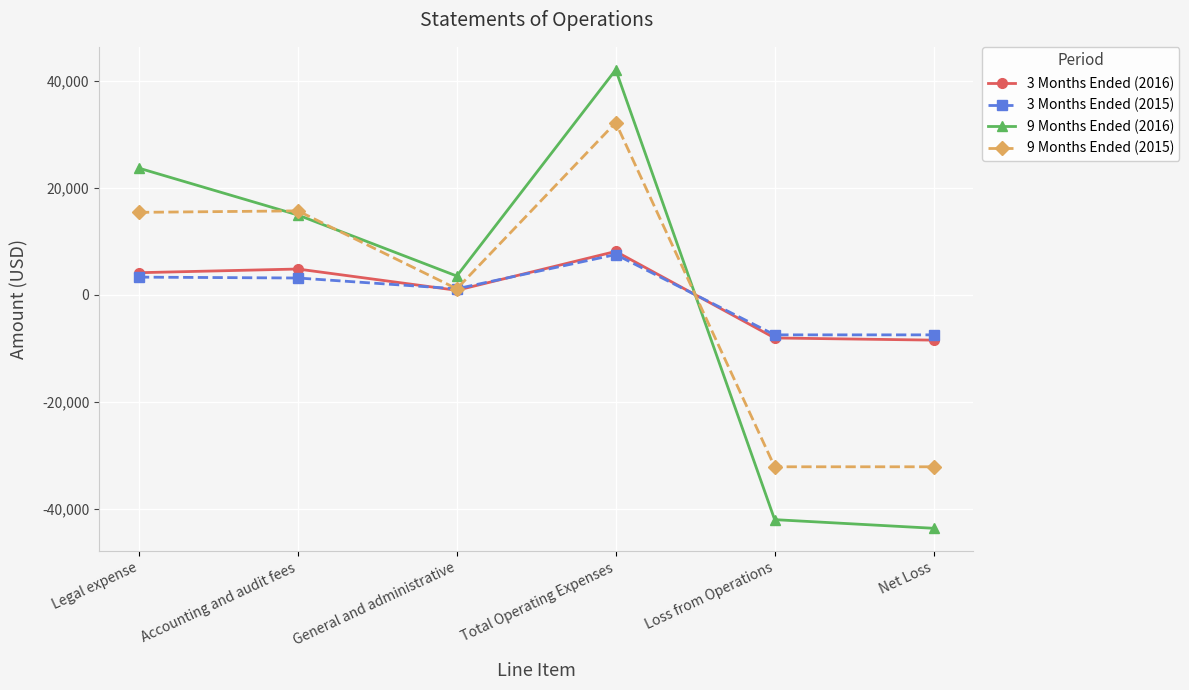

Which series has the largest range (max minus min)?

9 Months Ended (2016)